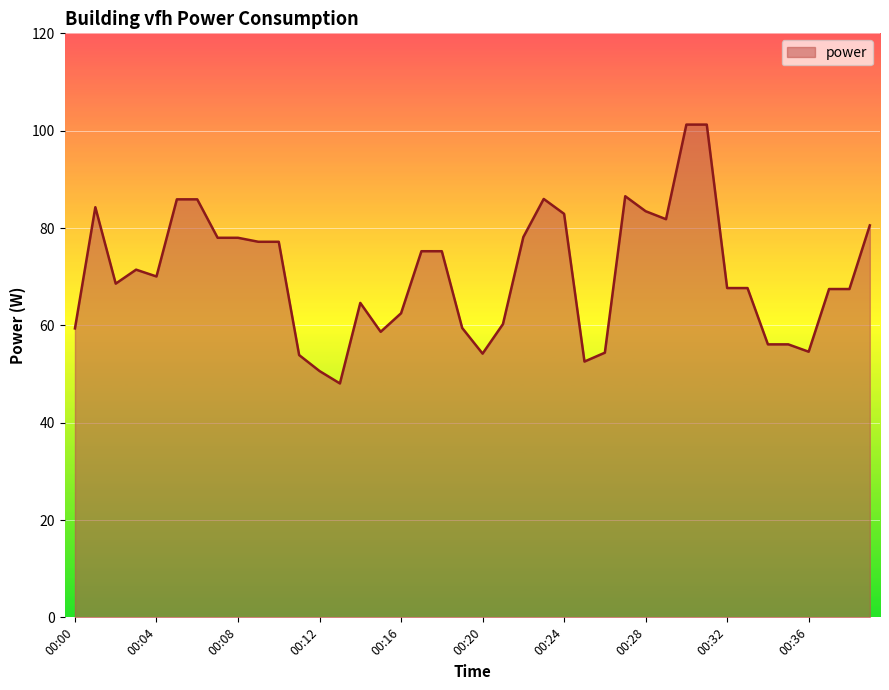

How many categories are shown in the chart?

40